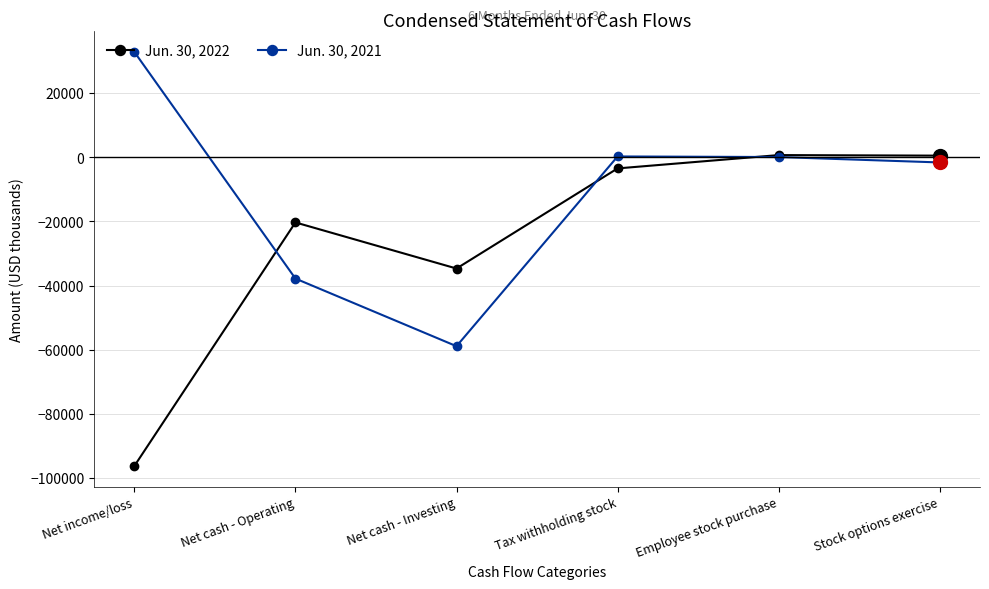

List the series in order of their overall mean, lowest first.

Jun. 30, 2022, Jun. 30, 2021